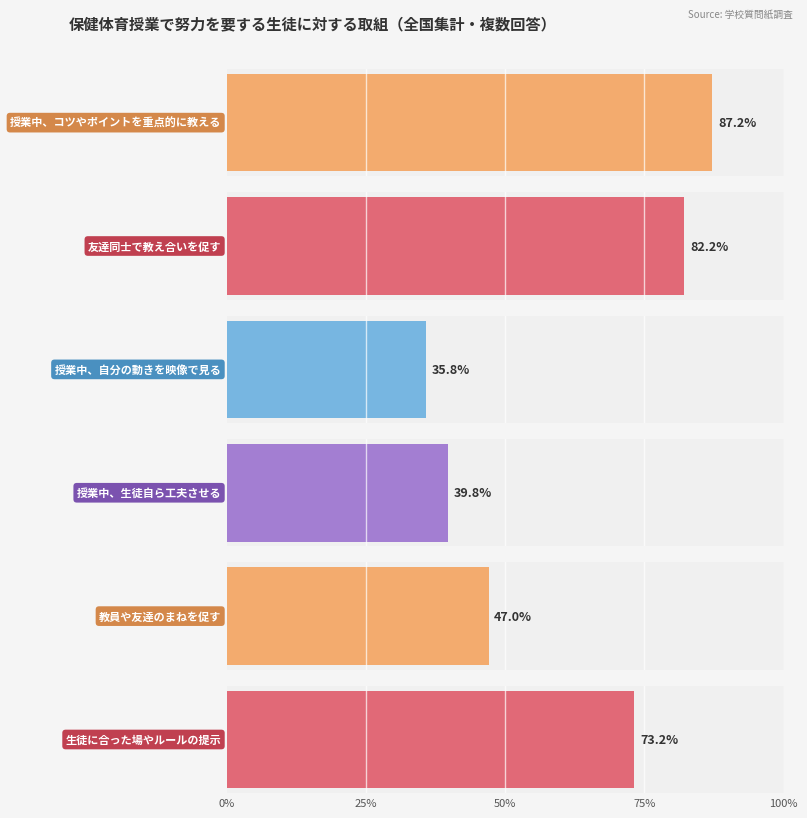

What is the difference between the second highest and second lowest values in the 友達同士で教え合いを促す series?

0.1